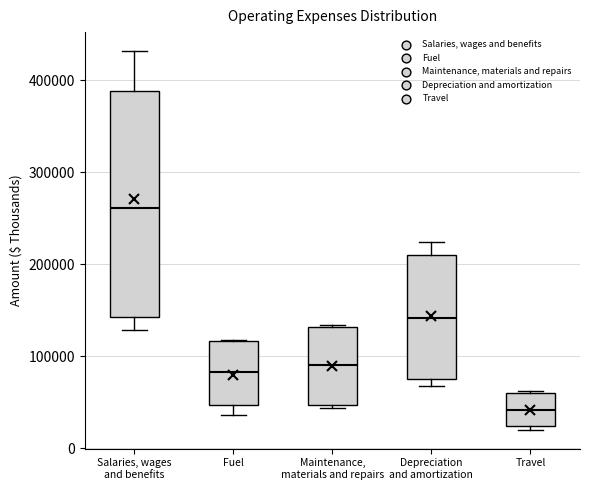

Which box is the tallest, from its lower edge to its upper edge?

Salaries, wages and benefits